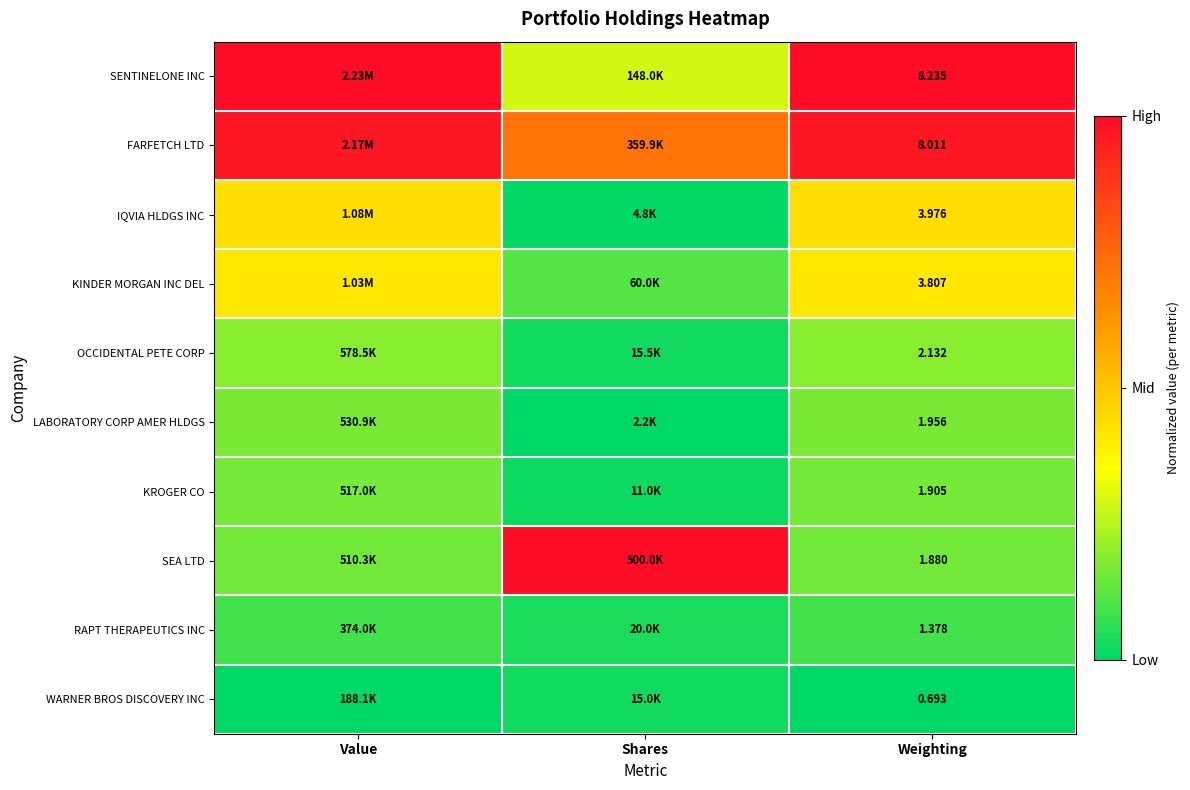

Rank the series at Weighting from highest to lowest value.

SENTINELONE INC, FARFETCH LTD, IQVIA HLDGS INC, KINDER MORGAN INC DEL, OCCIDENTAL PETE CORP, LABORATORY CORP AMER HLDGS, KROGER CO, SEA LTD, RAPT THERAPEUTICS INC, WARNER BROS DISCOVERY INC